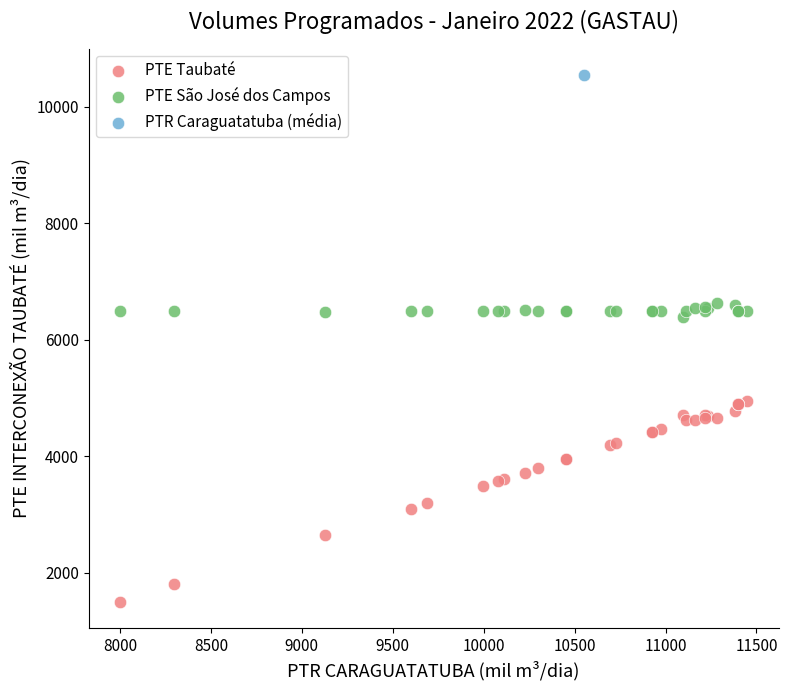

What are all the series names shown in the legend?

PTE Taubaté, PTE São José dos Campos, PTR Caraguatatuba (média)